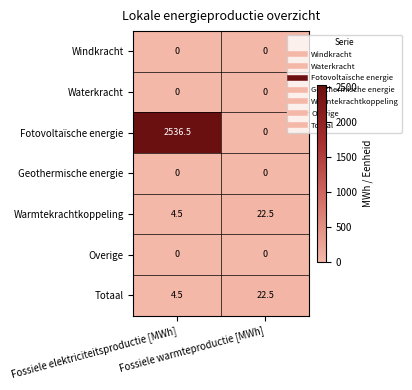

What is the greatest value displayed?

2536.5